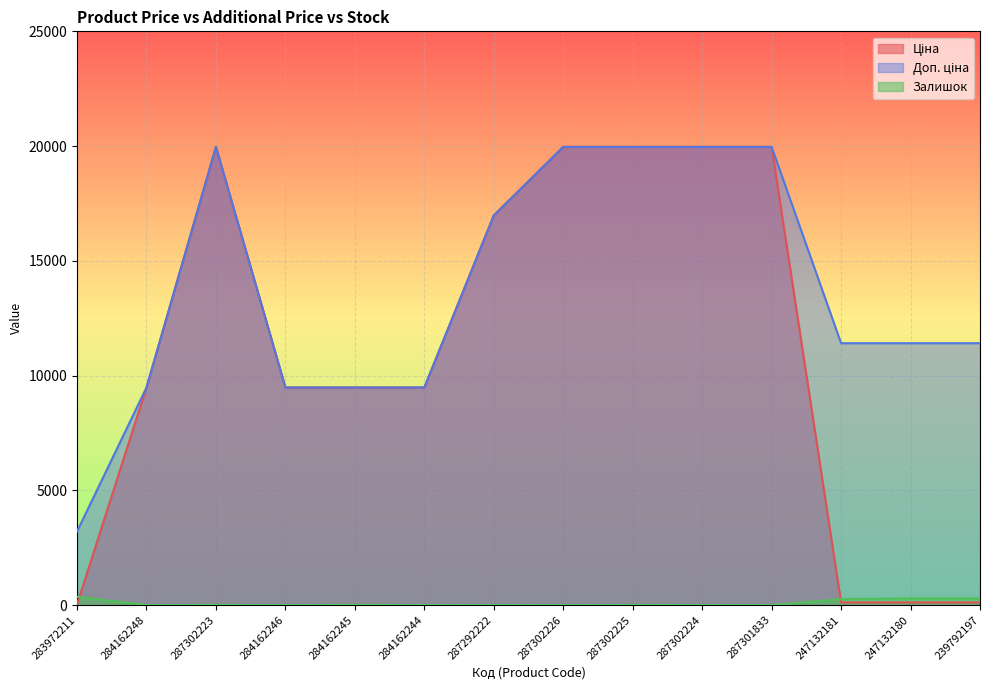

Rank the series at 284162248 from lowest to highest value.

Залишок, Ціна, Доп. ціна